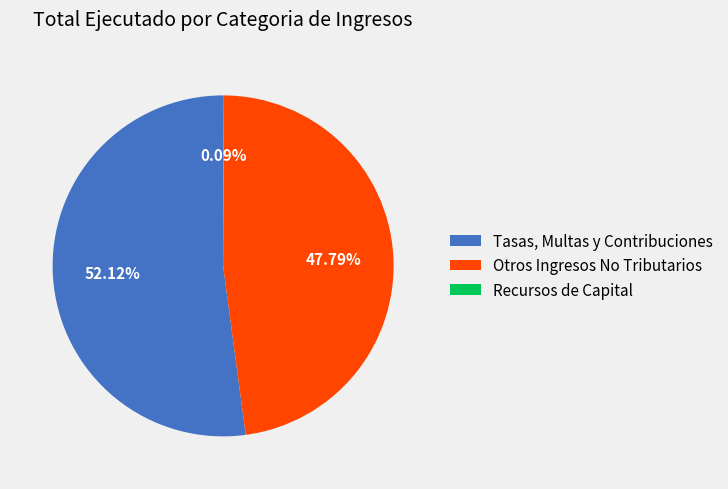

To the nearest percent, what is the average slice percentage?

33%